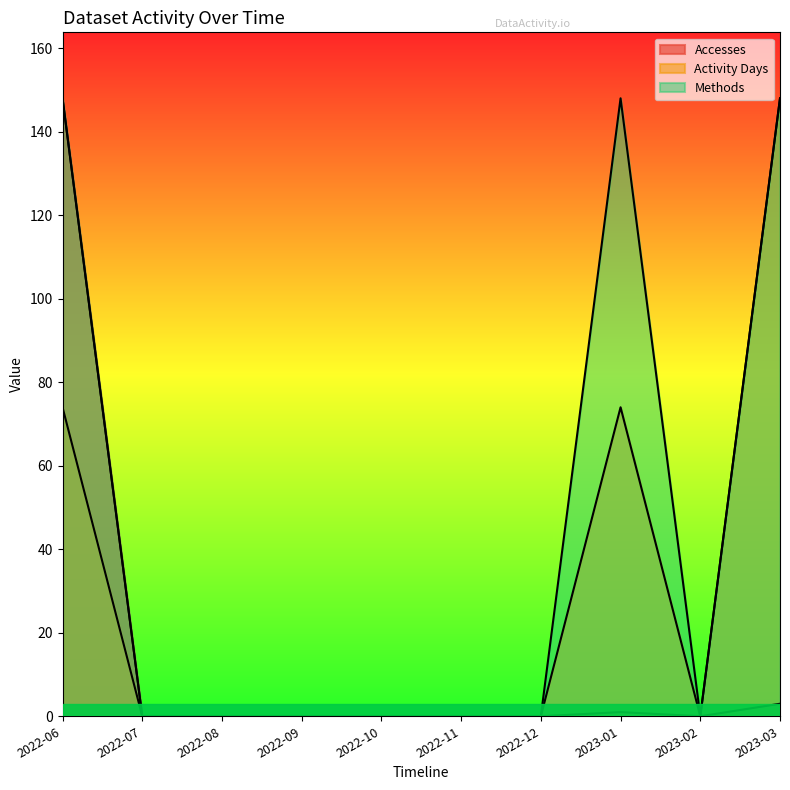

Does the chart display data point markers on the line(s)?

No